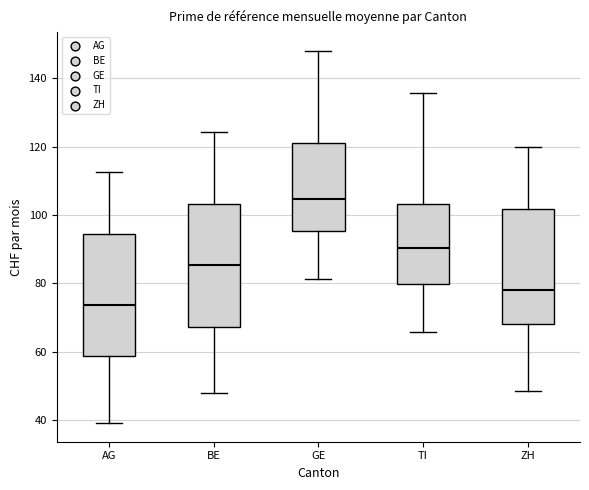

Reading left to right, transcribe this box plot: for each box, give where its median line is, the range the box spans, and where its two whiskers end, as read against the y-axis. The values are not printed on the chart, so give them approximately, as read against the axis.

AG: median 74, box 58 to 94, whiskers 40 to 112
BE: median 86, box 68 to 104, whiskers 48 to 124
GE: median 104, box 96 to 122, whiskers 82 to 148
TI: median 90, box 80 to 104, whiskers 66 to 136
ZH: median 78, box 68 to 102, whiskers 48 to 120